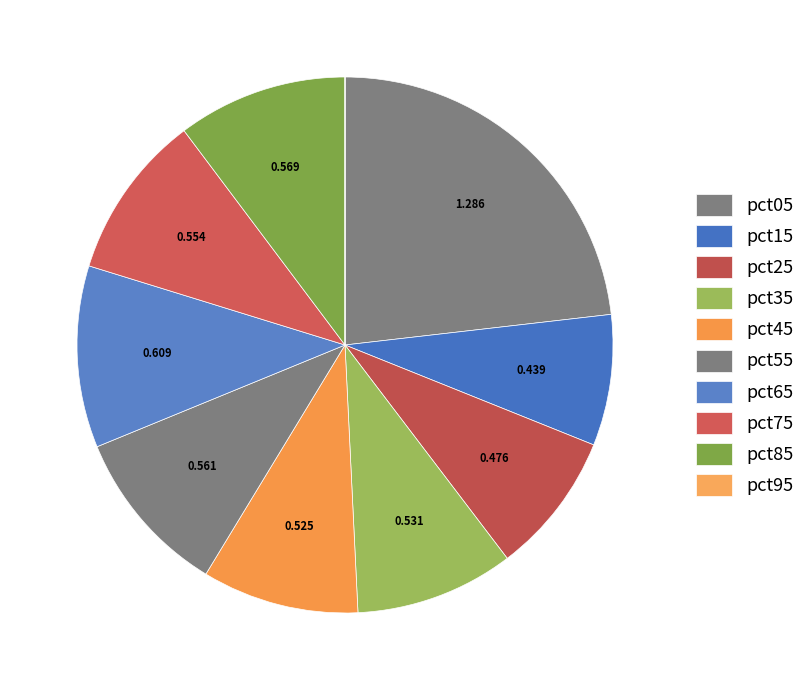

Is it true that pct05 is 32% of the pie?

False